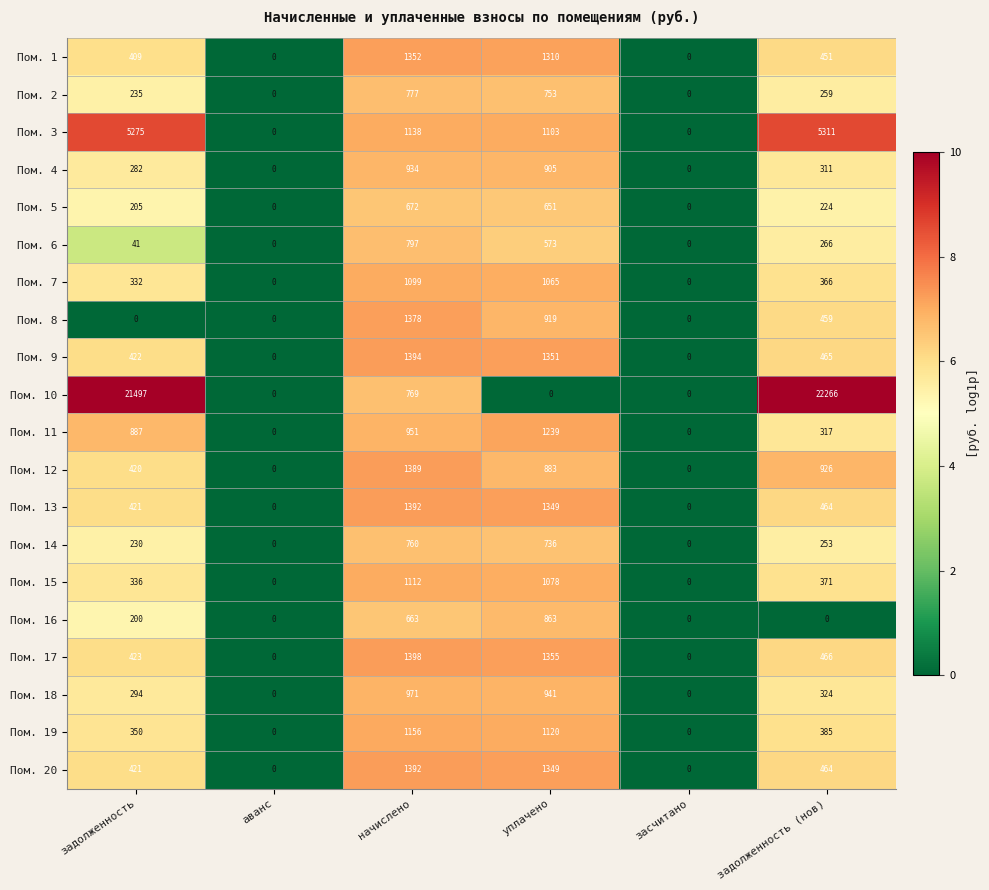

Is it true that Пом. 13 equals -899 at засчитано?

False